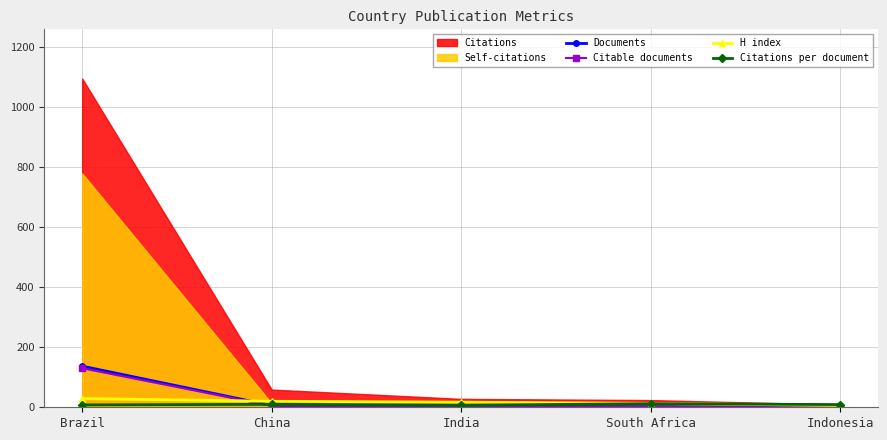

Which category has the highest value in the Documents series?

Brazil